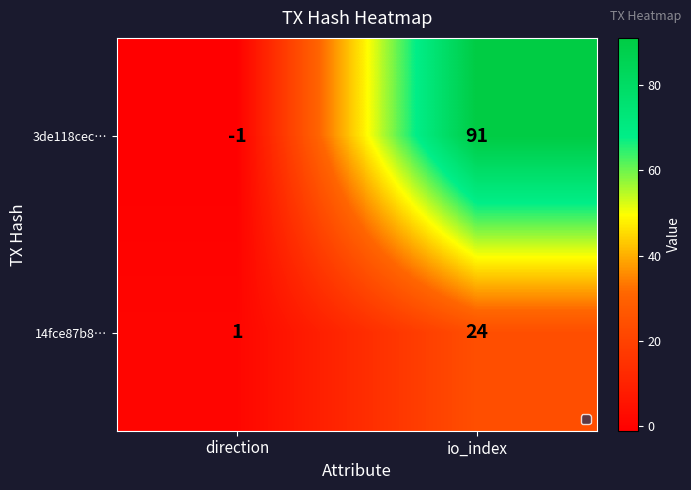

Count the number of categories in the chart.

2